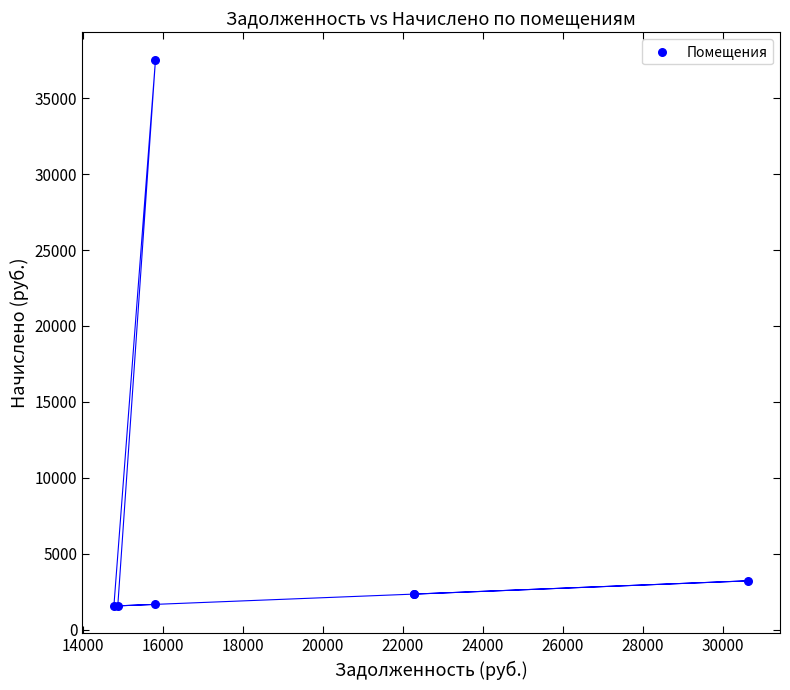

What Y value in the scatter plot is closest to 19545?

3208.1